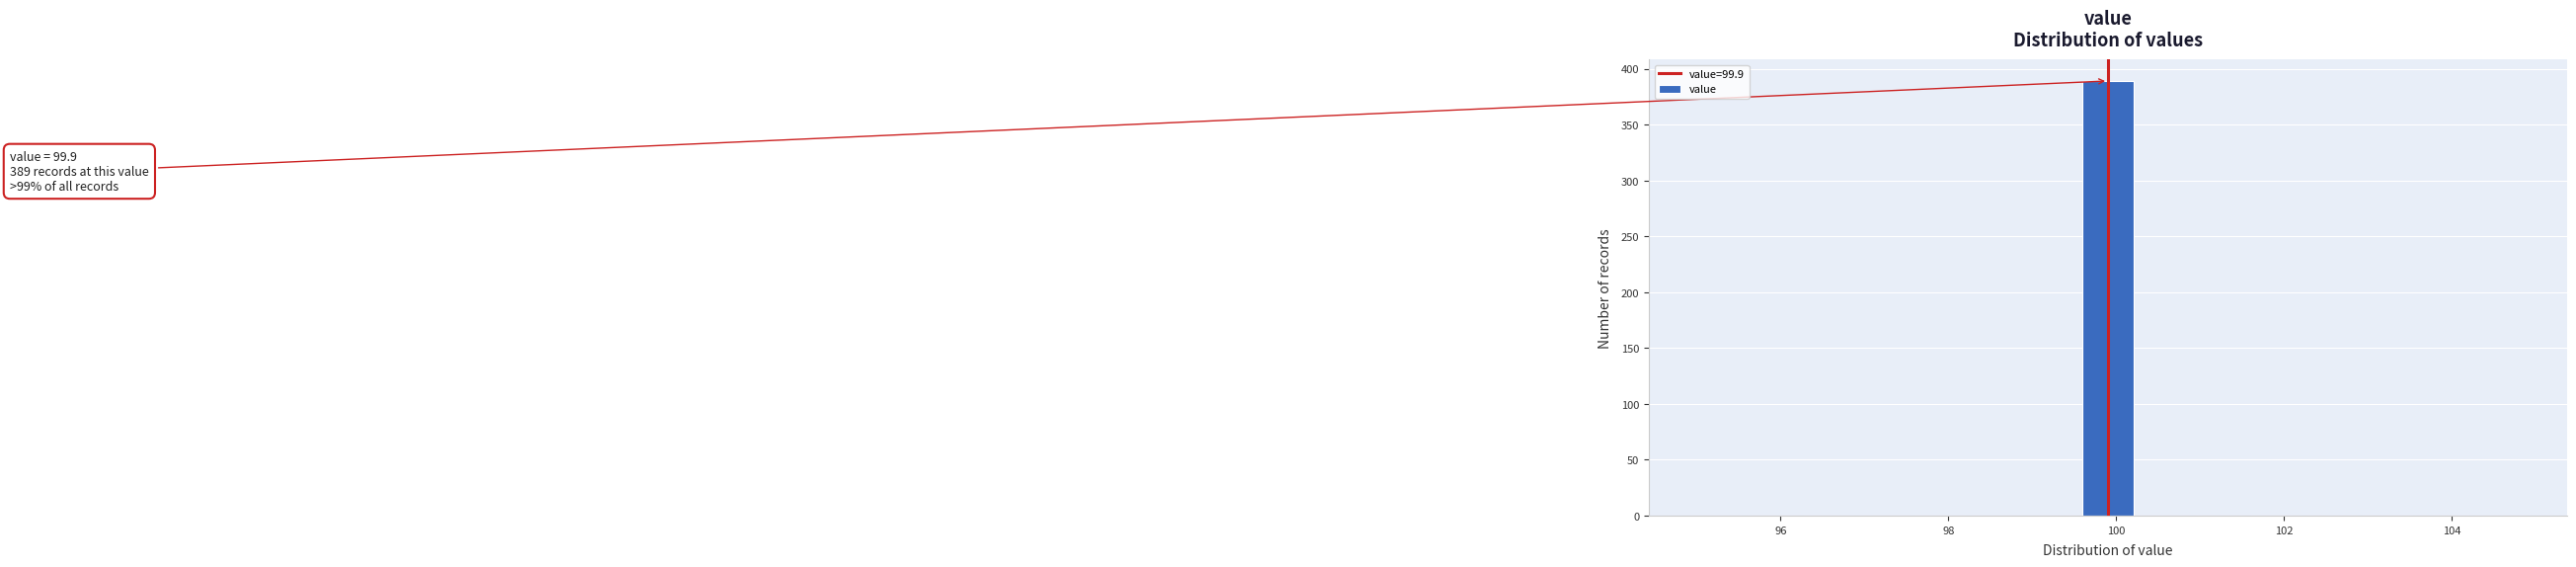

Read against the x-axis, roughly where is the centre of the tallest bar?

100.0